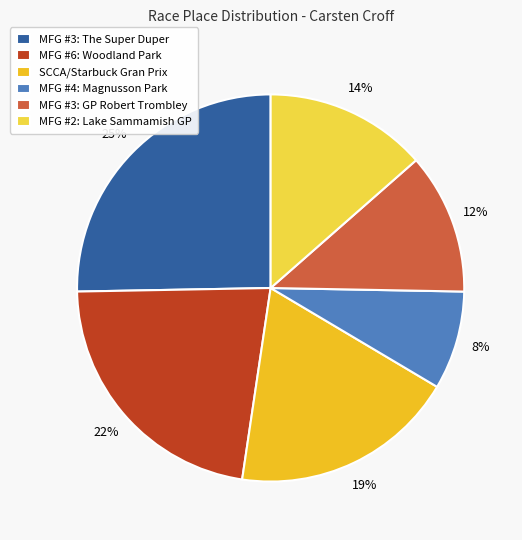

Between MFG #2: Lake Sammamish GP and MFG #3: GP Robert Trombley, which is larger?

MFG #2: Lake Sammamish GP